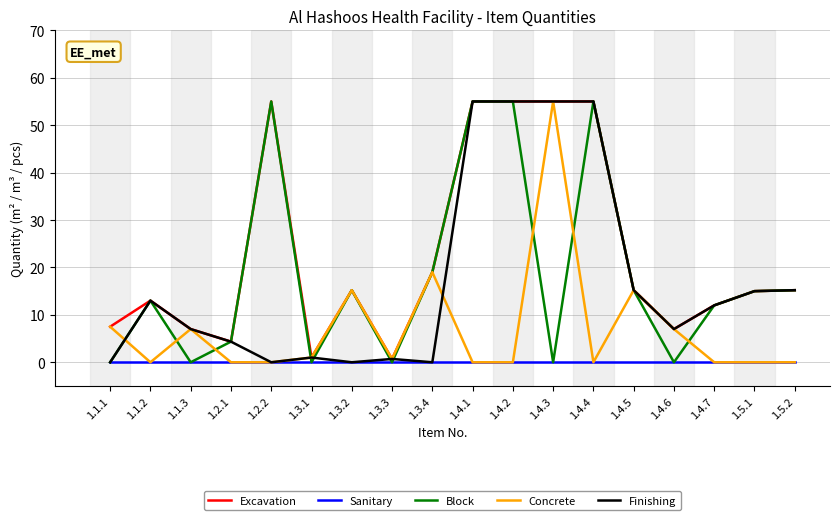

The Concrete series shows 25.1 at 1.4.7. True or false?

False